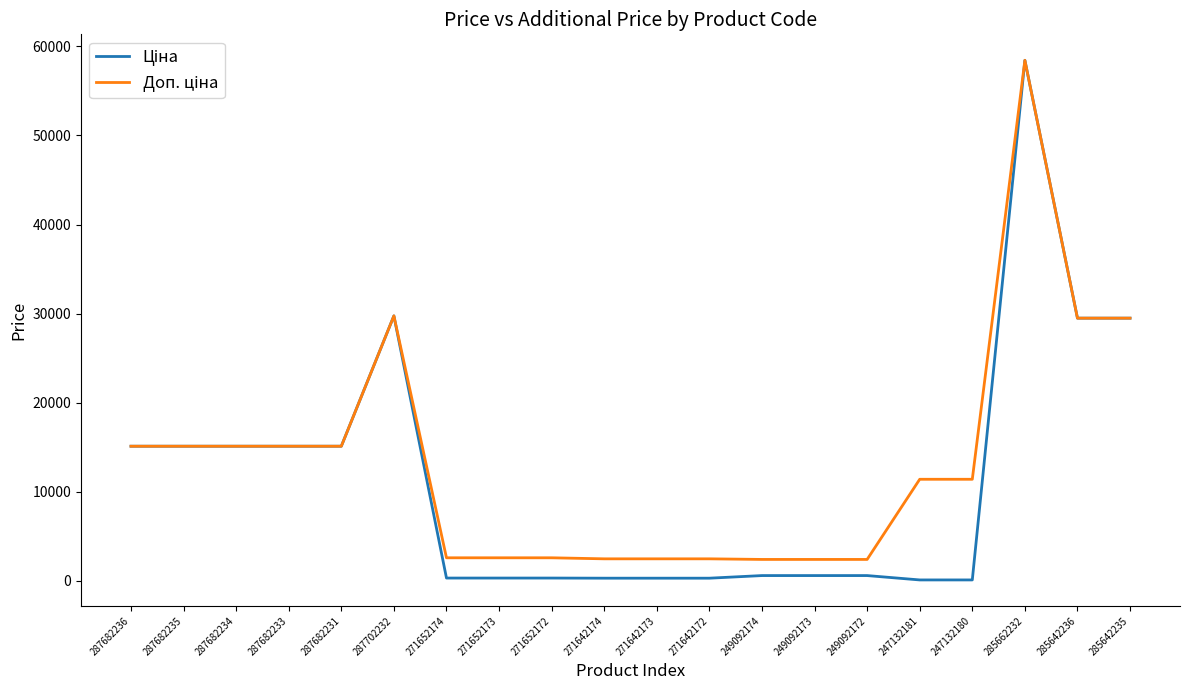

At which category is the sum across all series the highest?

285662232